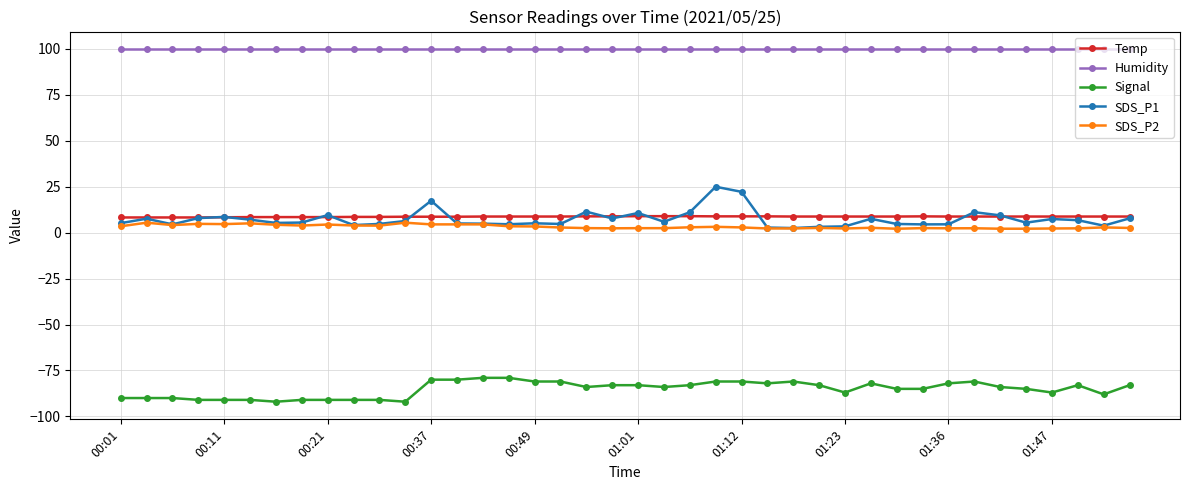

Which series has the largest total across all categories?

Humidity